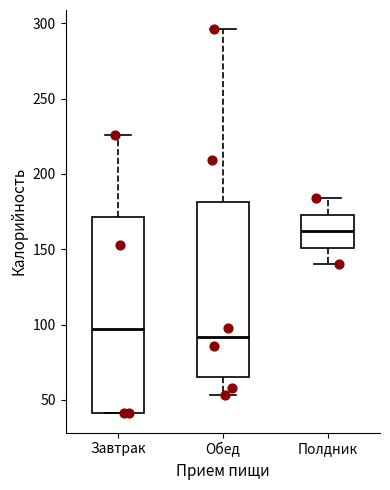

Which box is the tallest, from its lower edge to its upper edge?

Завтрак